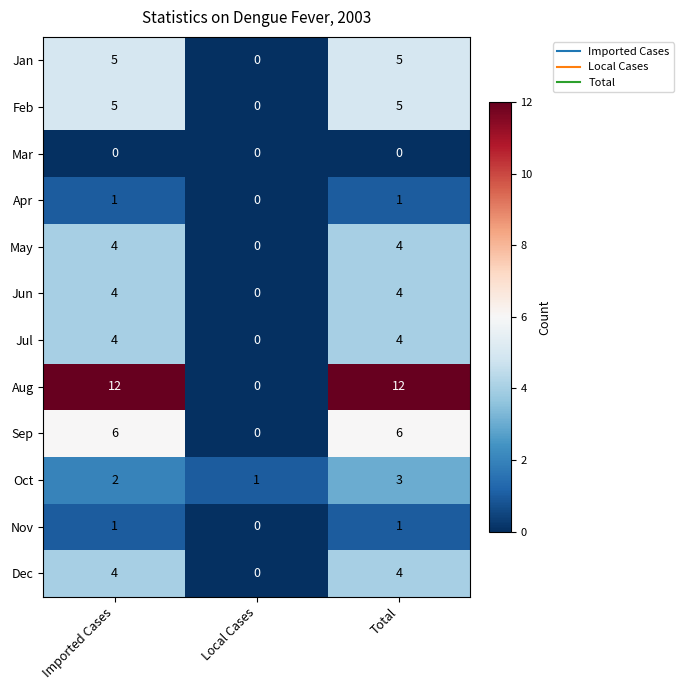

Which series has the largest total across all categories?

Aug